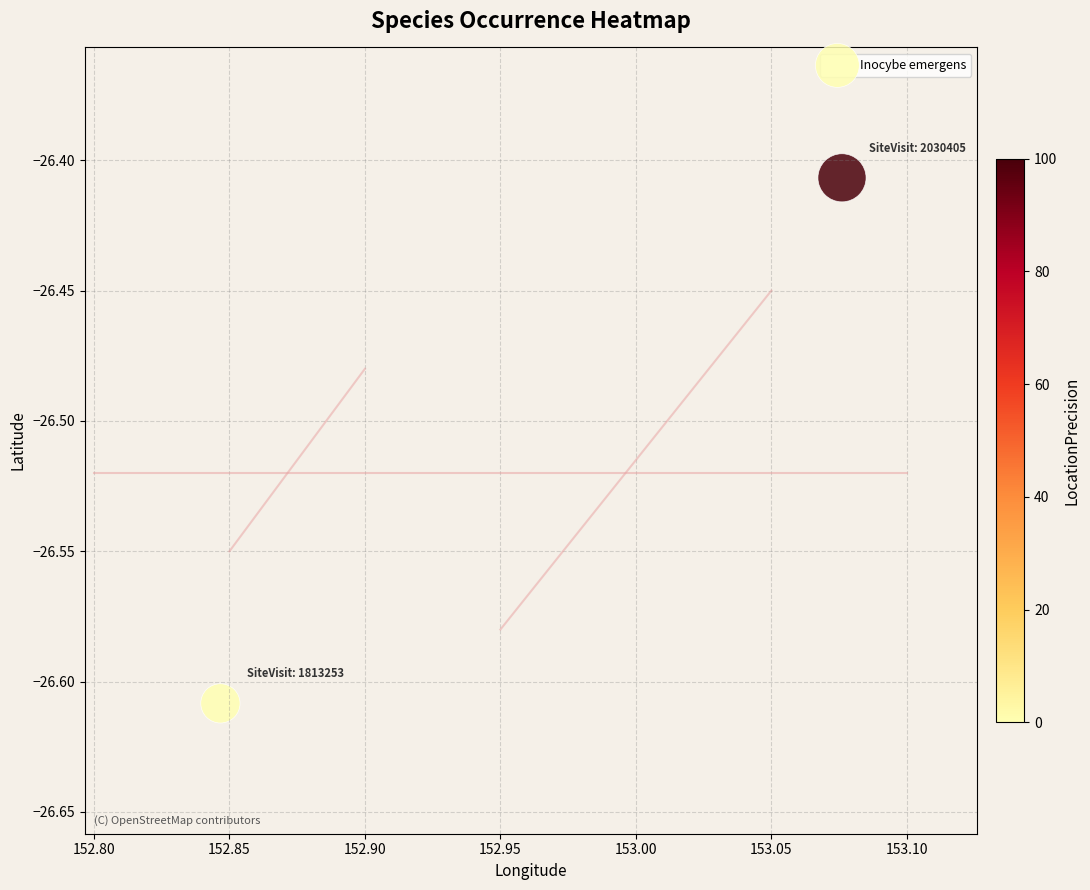

What is the average X value?

153.0